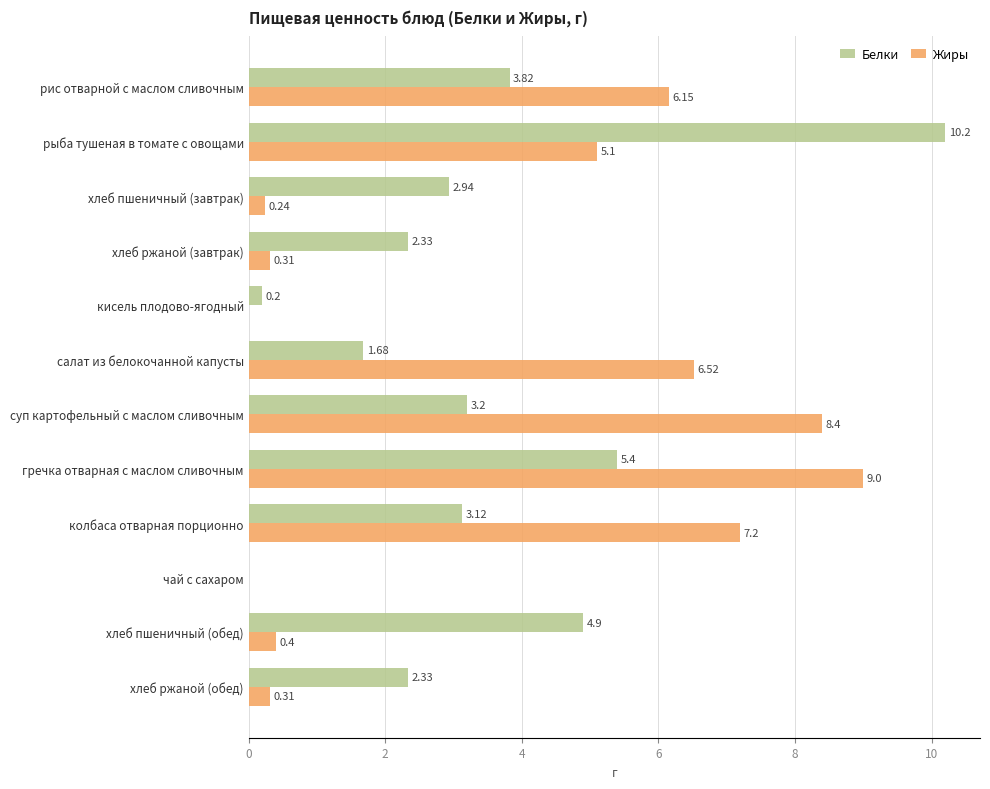

At which label is Белки closest to 5?

хлеб пшеничный (обед)